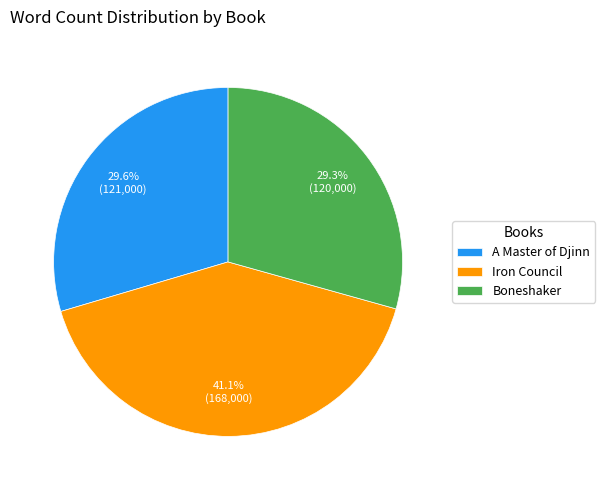

Count the number of slices in the pie.

3